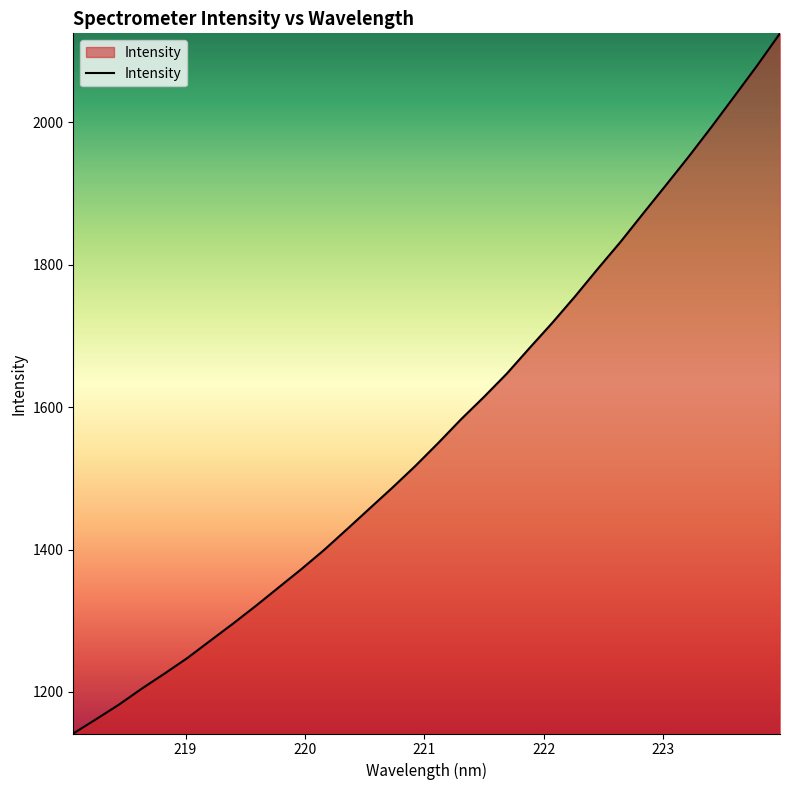

What is the difference between the second highest and second lowest values?

918.4